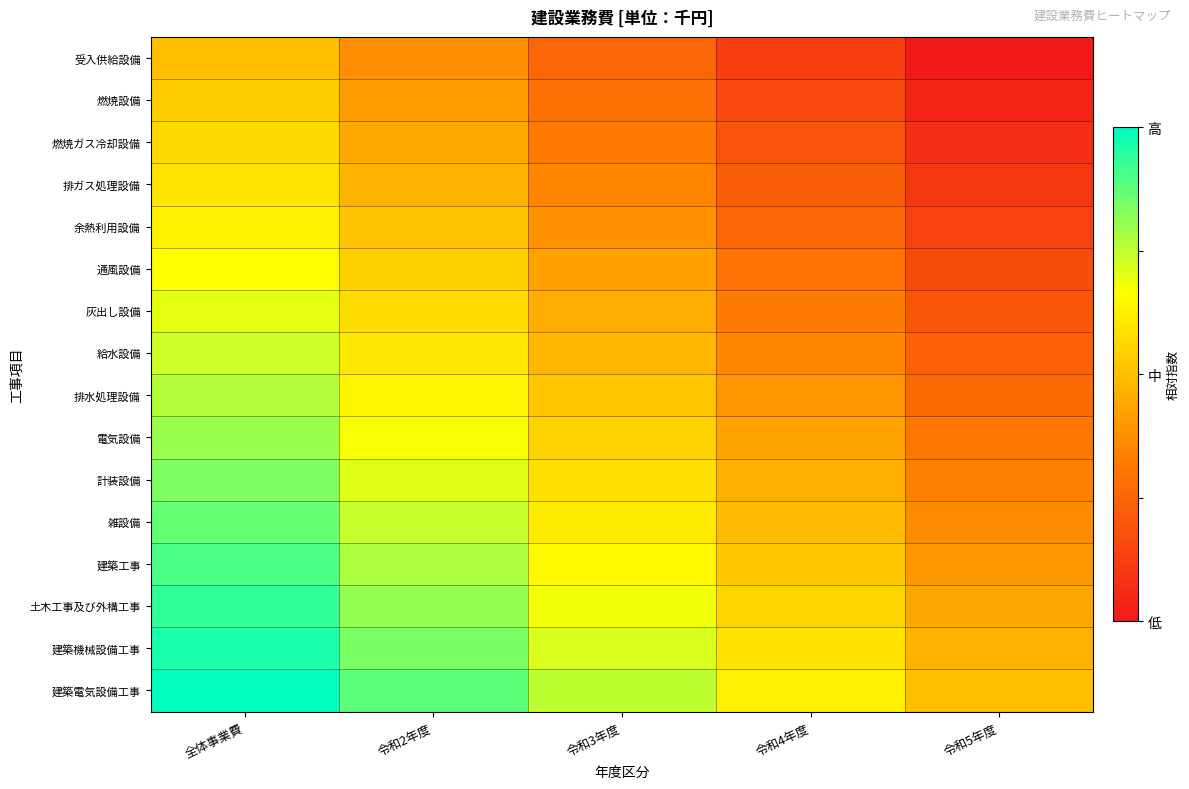

What is the spread (max minus min) of values at 令和4年度?

0.5